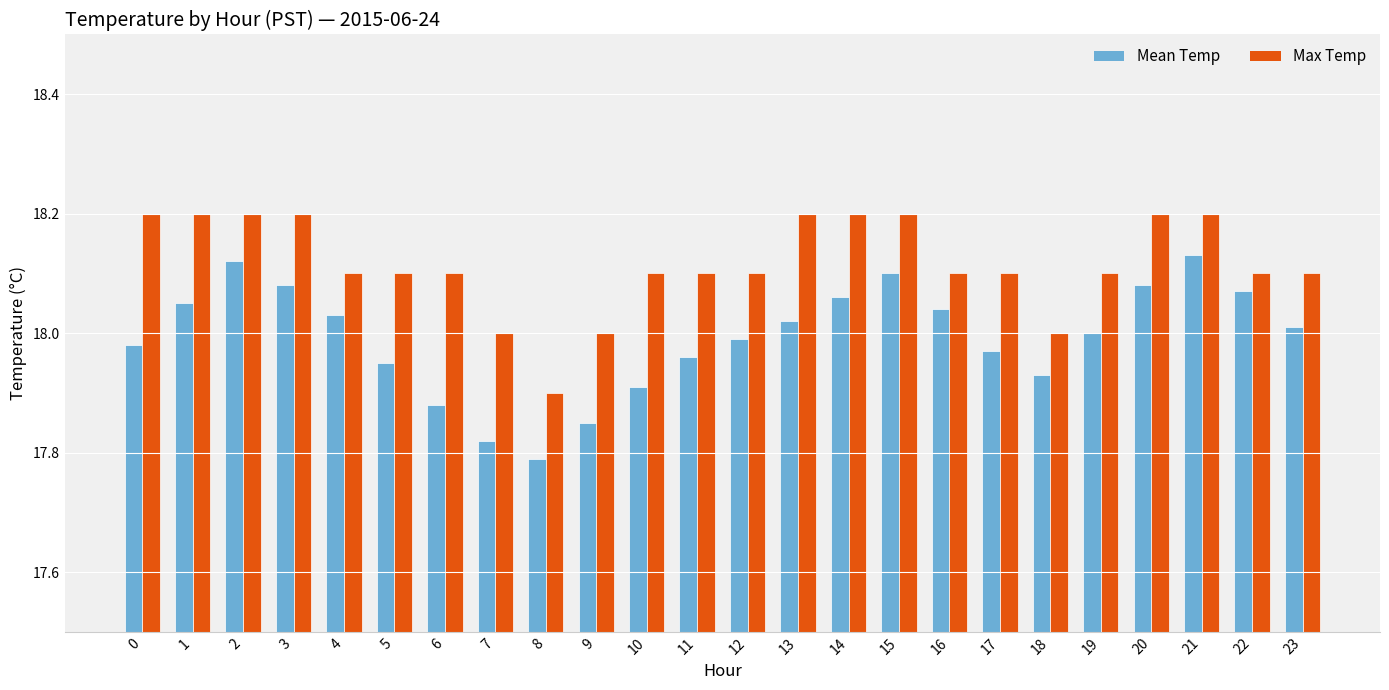

What is the greatest value displayed?

18.2